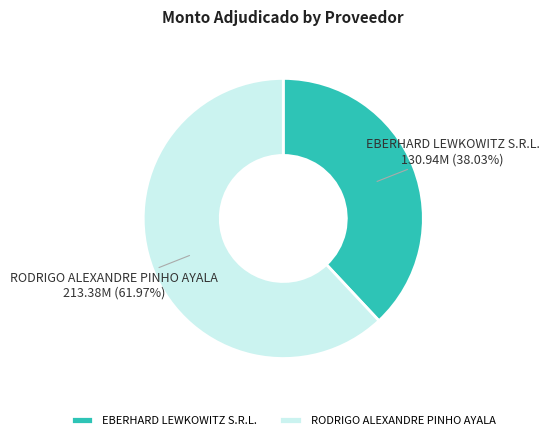

To the nearest percent, what portion does RODRIGO ALEXANDRE PINHO AYALA represent?

62%